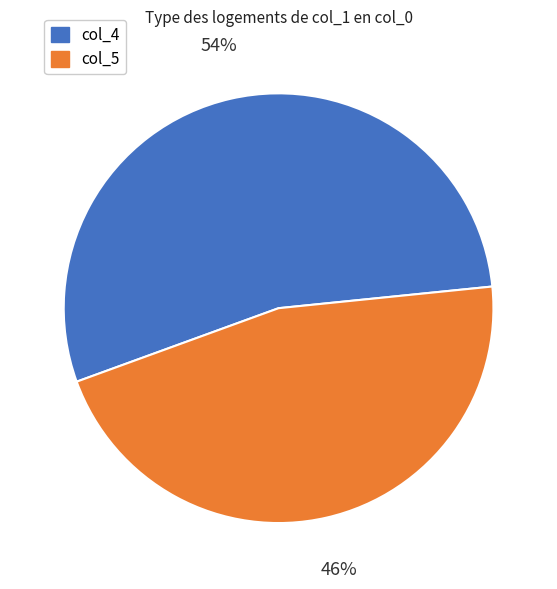

Is the sum of col_4 and col_5 greater than half?

Yes